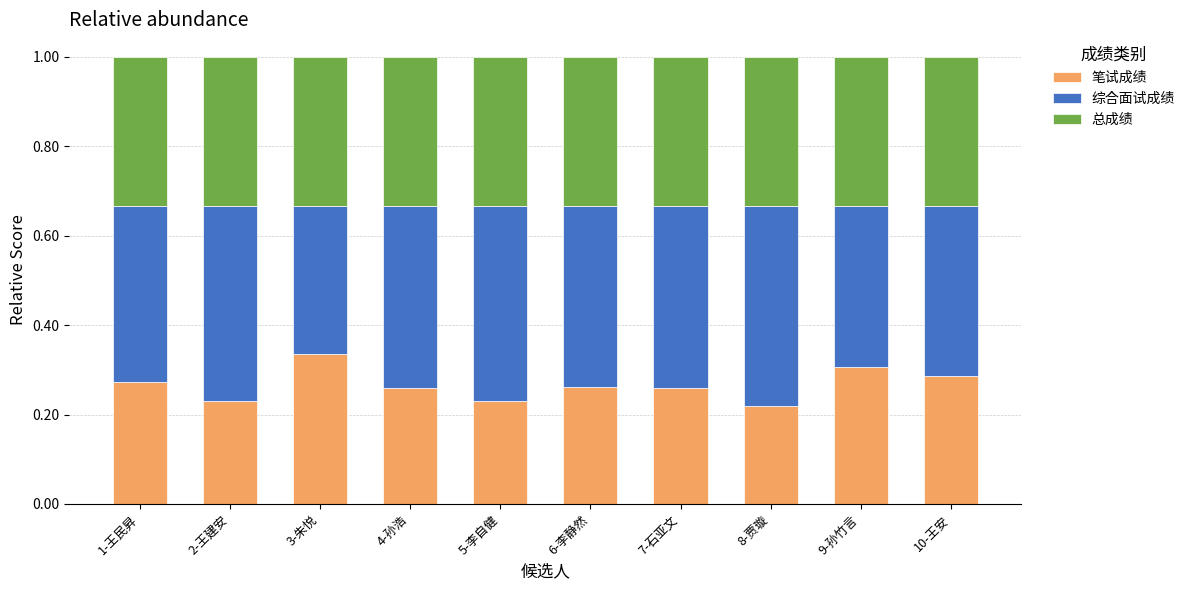

True or false: 笔试成绩 has a value of 0.3 at 6-李静然.

True